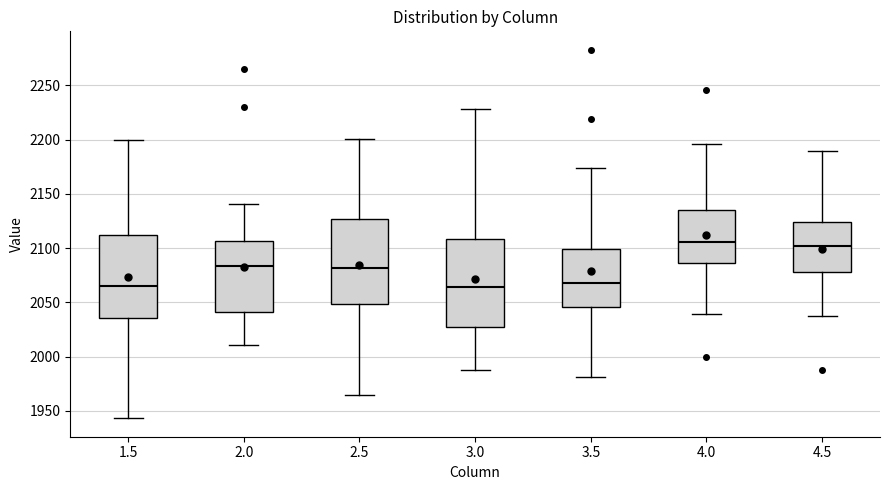

Reading left to right, transcribe this box plot: for each box, give where its median line is, the range the box spans, and where its two whiskers end, as read against the y-axis. The values are not printed on the chart, so give them approximately, as read against the axis.

1.5: median 2065, box 2035 to 2110, whiskers 1945 to 2200
2.0: median 2085, box 2040 to 2105, whiskers 2010 to 2140
2.5: median 2080, box 2050 to 2125, whiskers 1965 to 2200
3.0: median 2065, box 2025 to 2110, whiskers 1985 to 2230
3.5: median 2070, box 2045 to 2100, whiskers 1980 to 2175
4.0: median 2105, box 2085 to 2135, whiskers 2040 to 2195
4.5: median 2100, box 2080 to 2125, whiskers 2035 to 2190